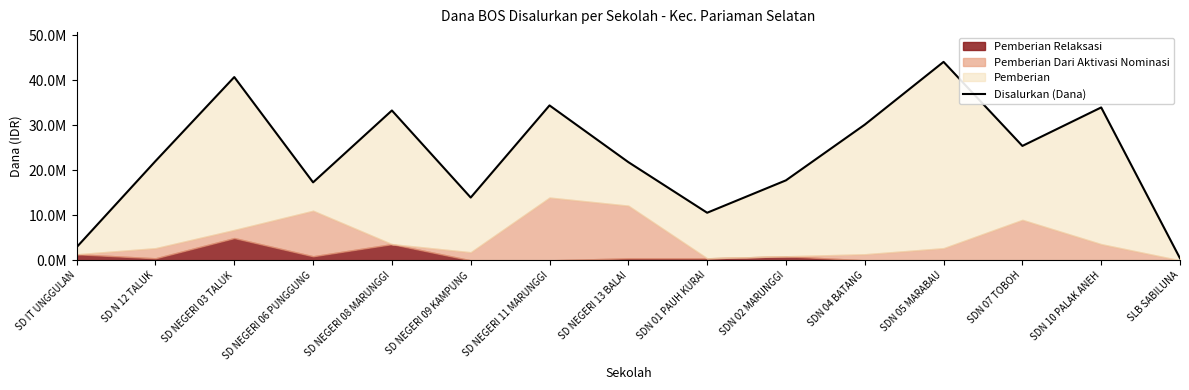

Reading left to right, extract all data points from this chart.

2925000	22050000	40725000	17325000	33300000	13950000	34425000	21825000	10575000	17775000	30150000	44100000	25425000	33975000	450000